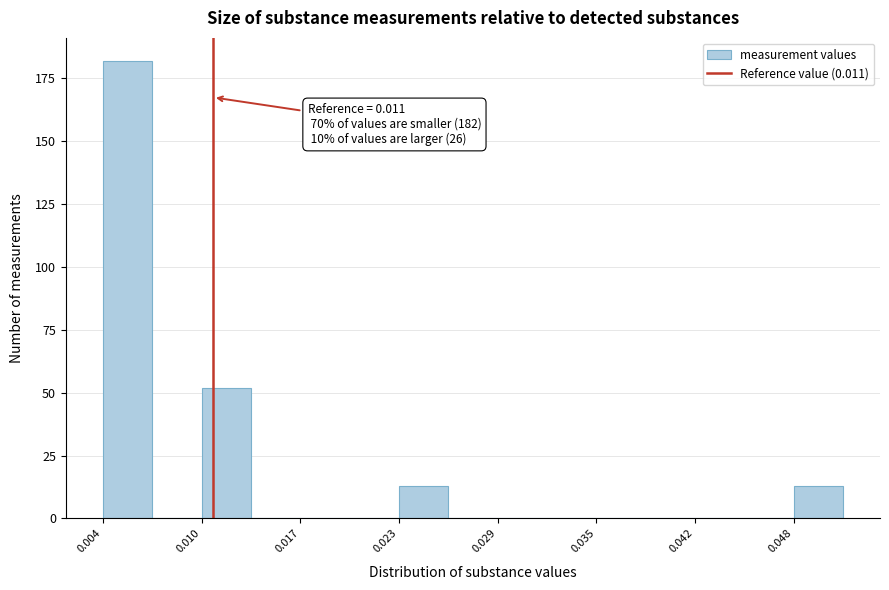

Read against the x-axis, roughly where is the centre of the tallest bar?

0.006